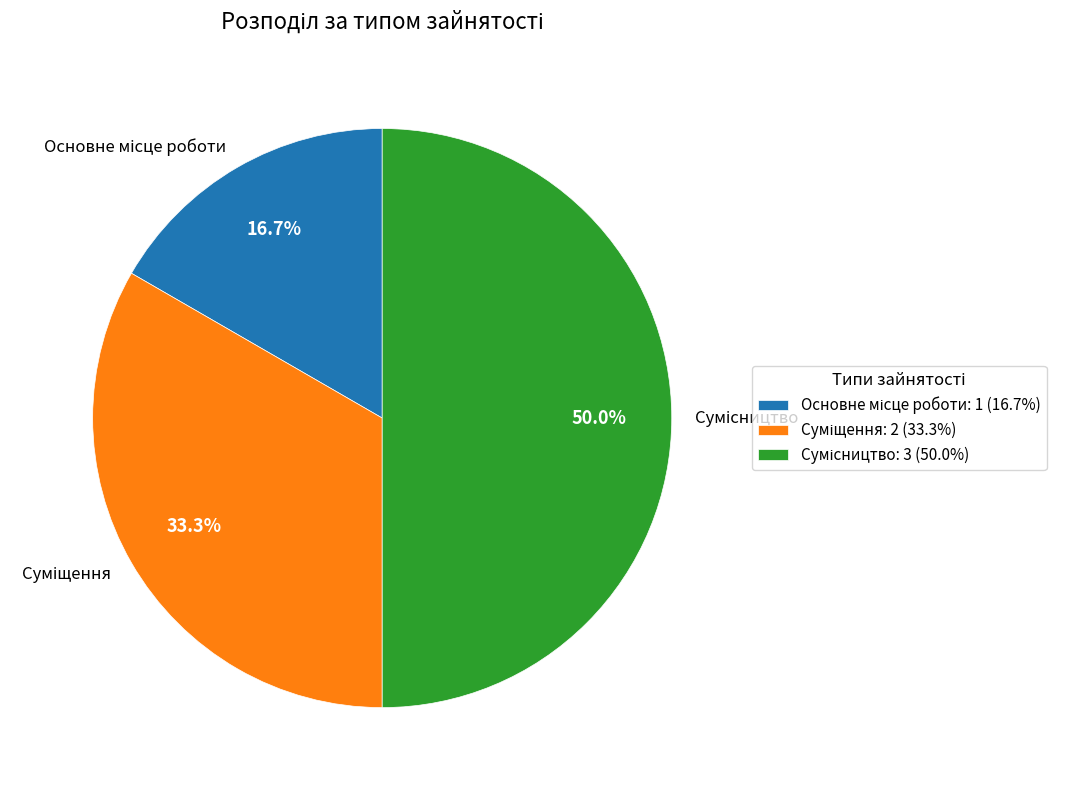

To the nearest percent, what is the difference between the largest and smallest slice percentages?

33%